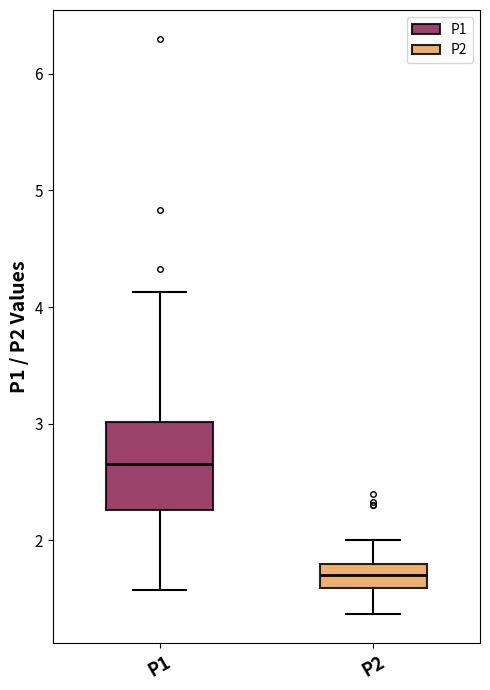

Which box is the tallest, from its lower edge to its upper edge?

P1